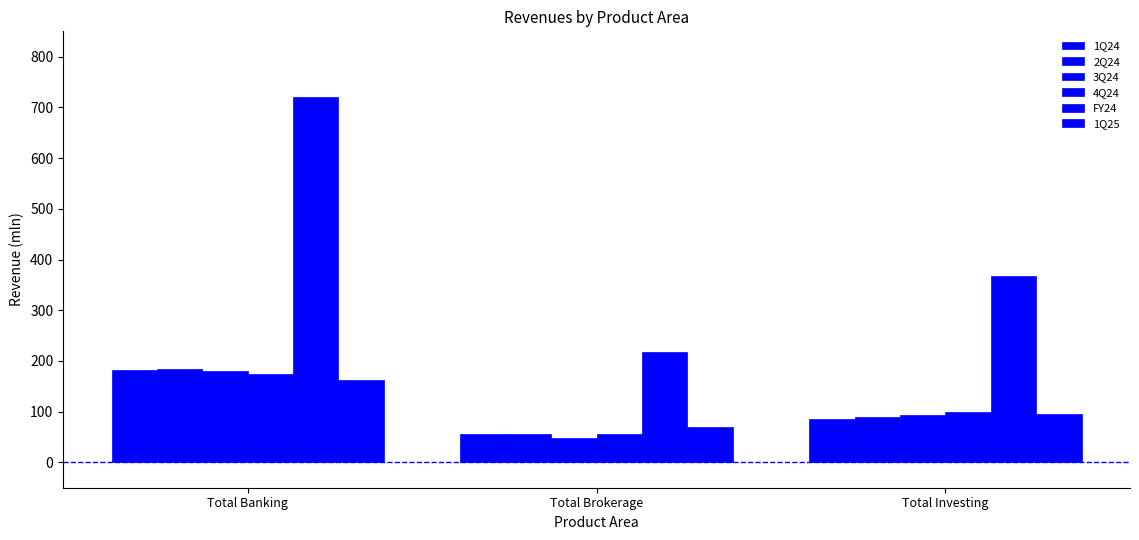

Is the value of 2Q24 at Total Investing greater than the value of 3Q24 at Total Investing?

No